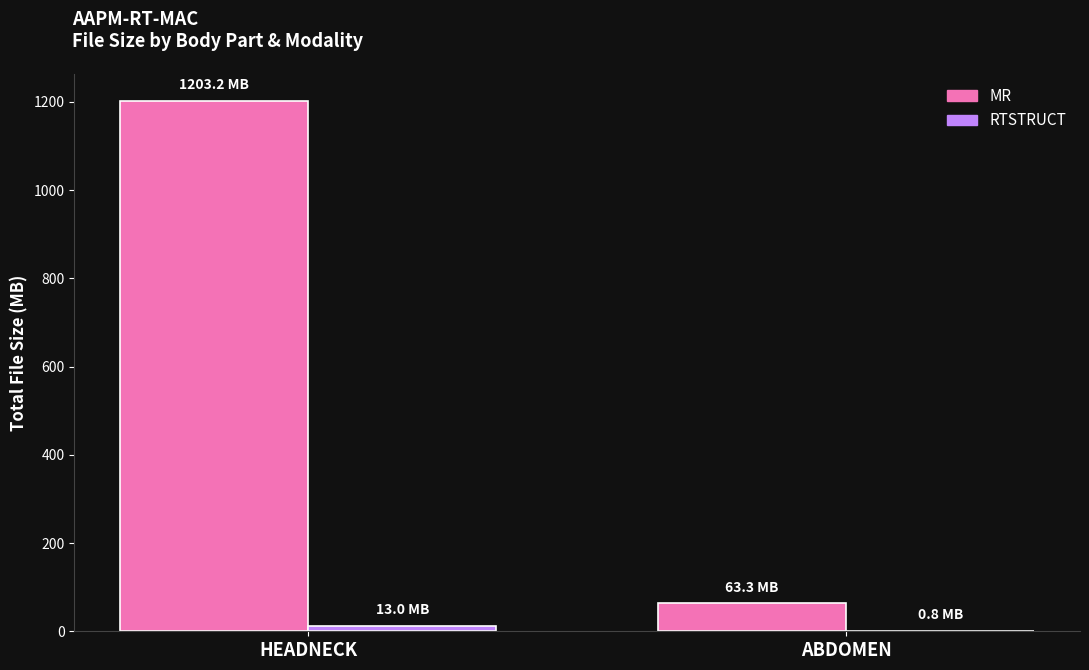

How many data points in MR are above 1203?

1